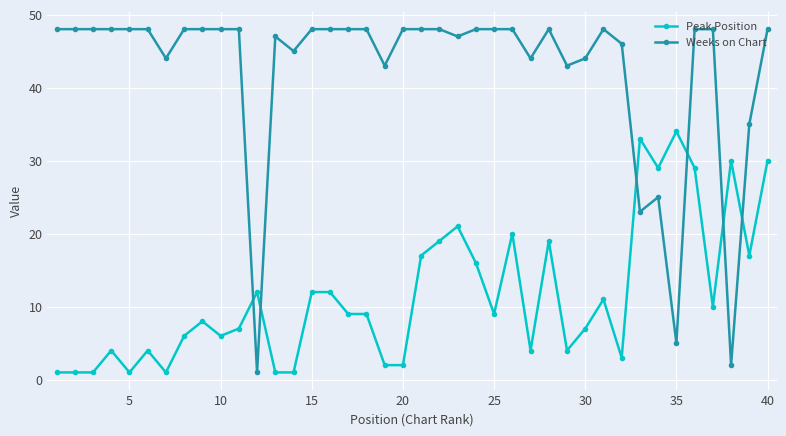

What is the difference between the second highest and second lowest values in the Peak Position series?

32